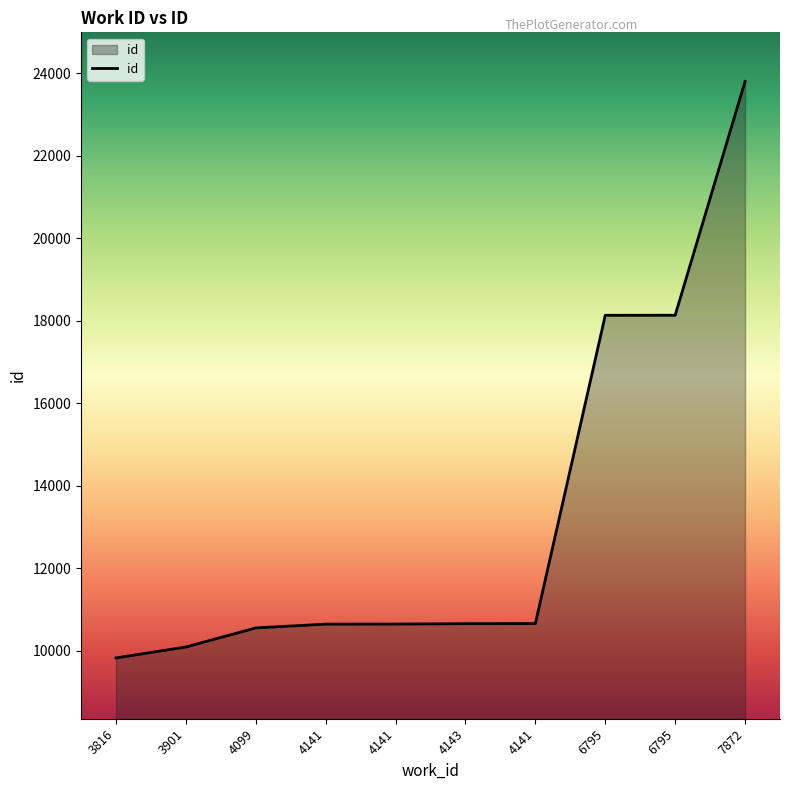

How many categories are shown in the chart?

10